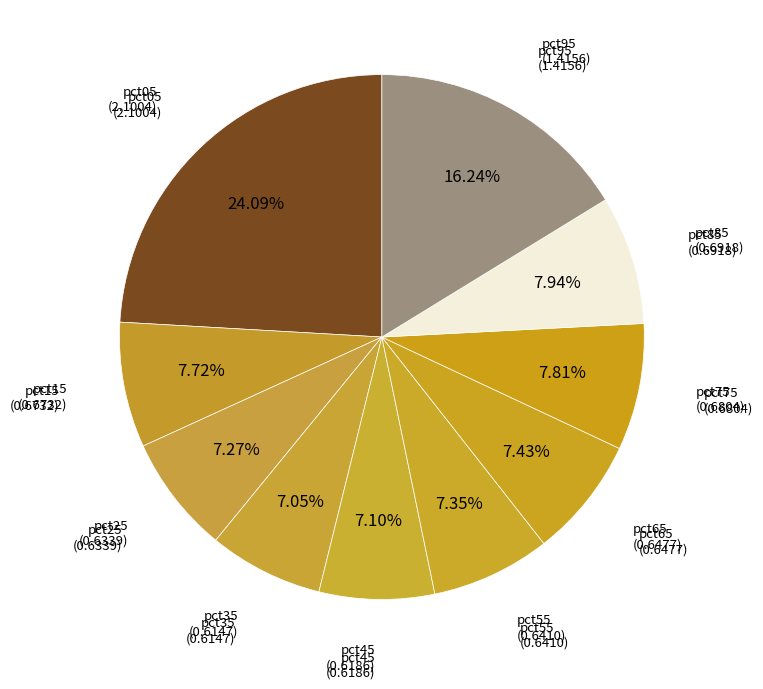

Count the number of slices in the pie.

10